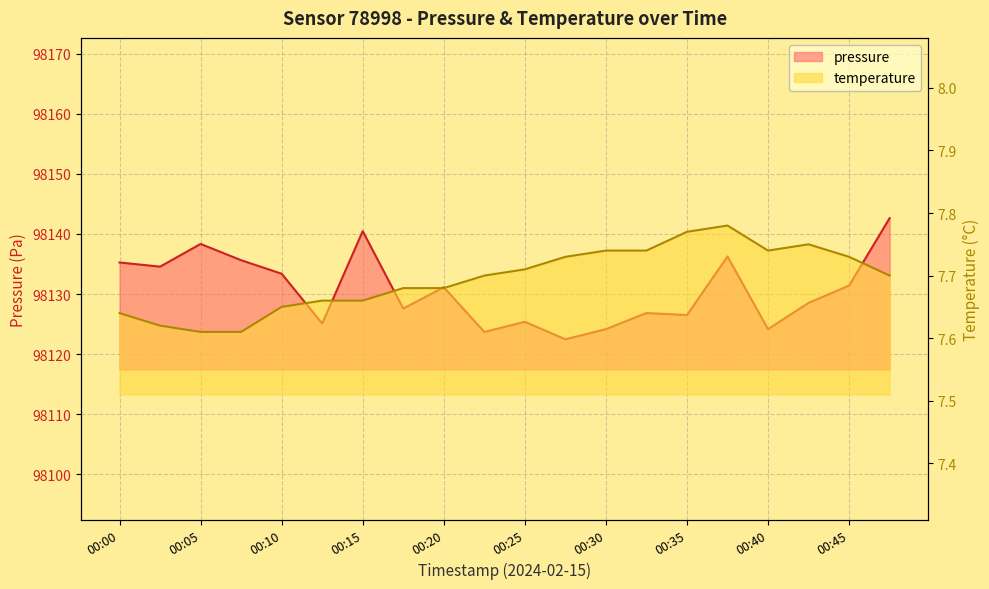

True or false: pressure and temperature cross at least once.

False